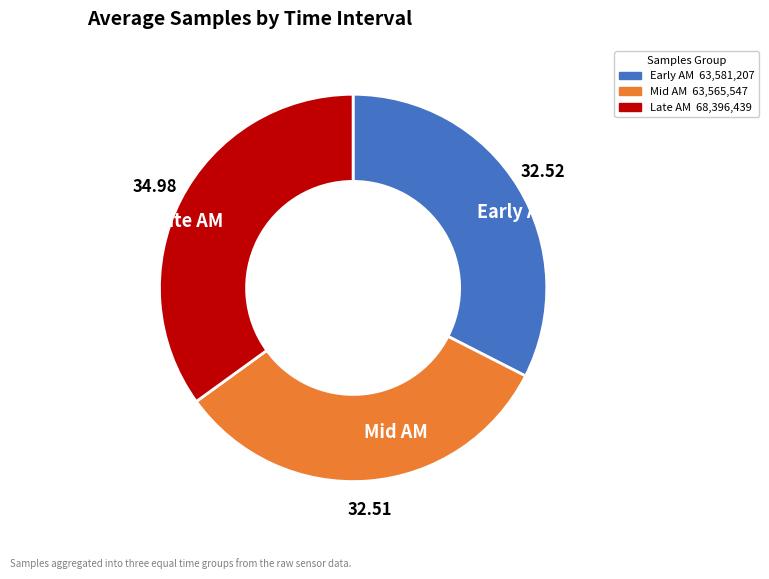

Is there any slice that represents more than half of the pie?

No